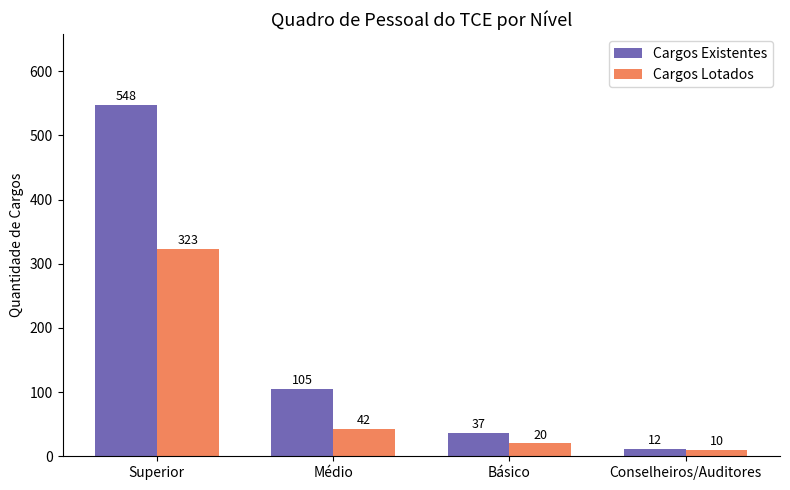

What are all the series names shown in the legend?

Cargos Existentes, Cargos Lotados